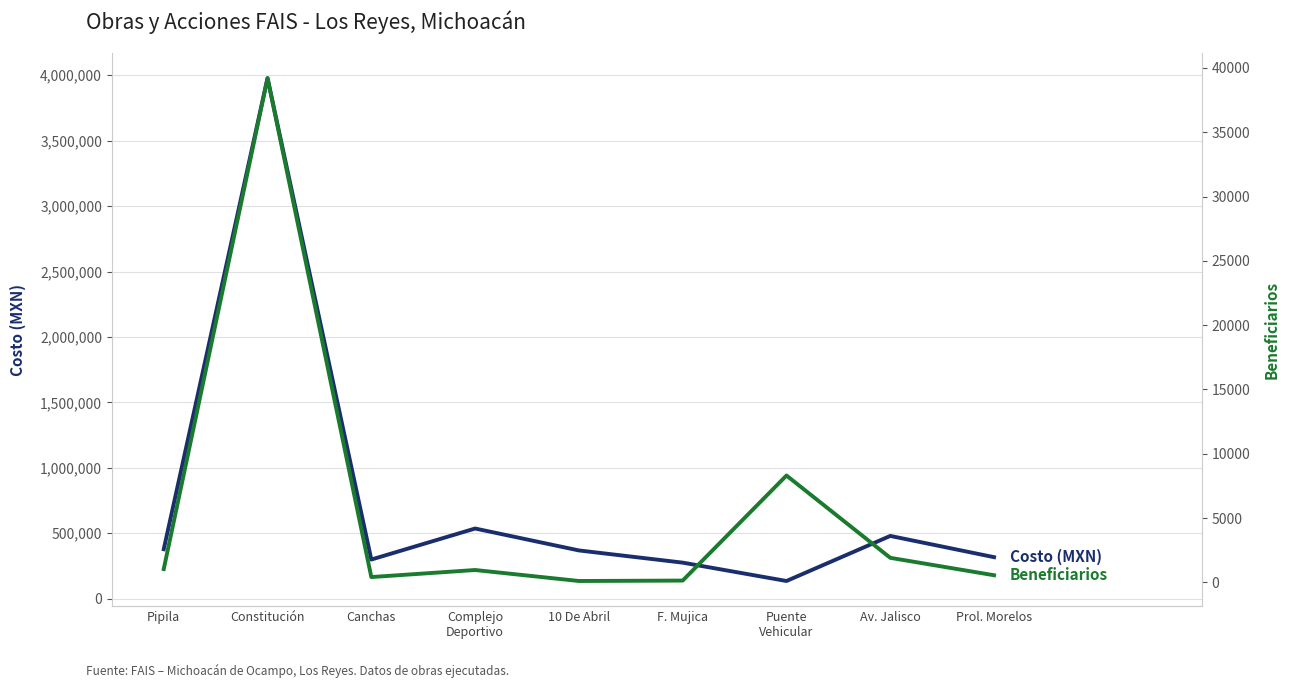

Which series has the widest spread of values?

Costo (MXN)